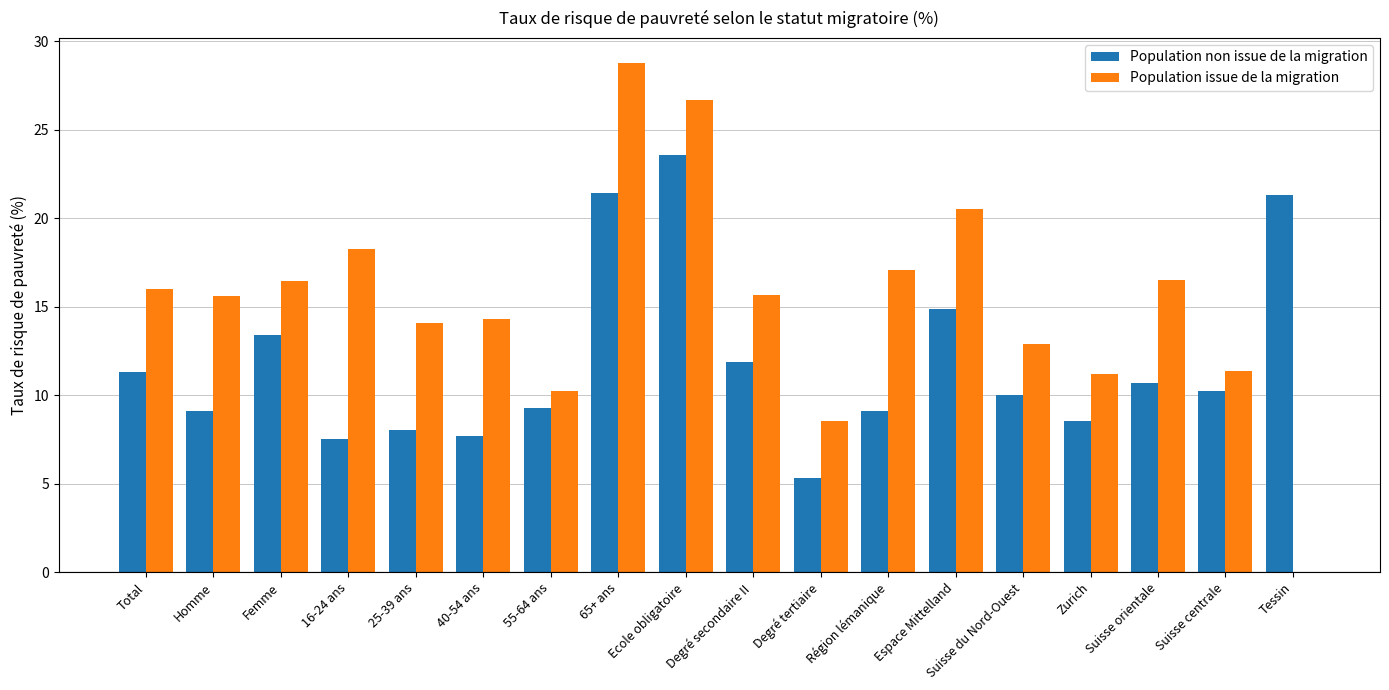

Is the value of Population non issue de la migration at 40-54 ans greater than the value of Population issue de la migration at Suisse orientale?

No